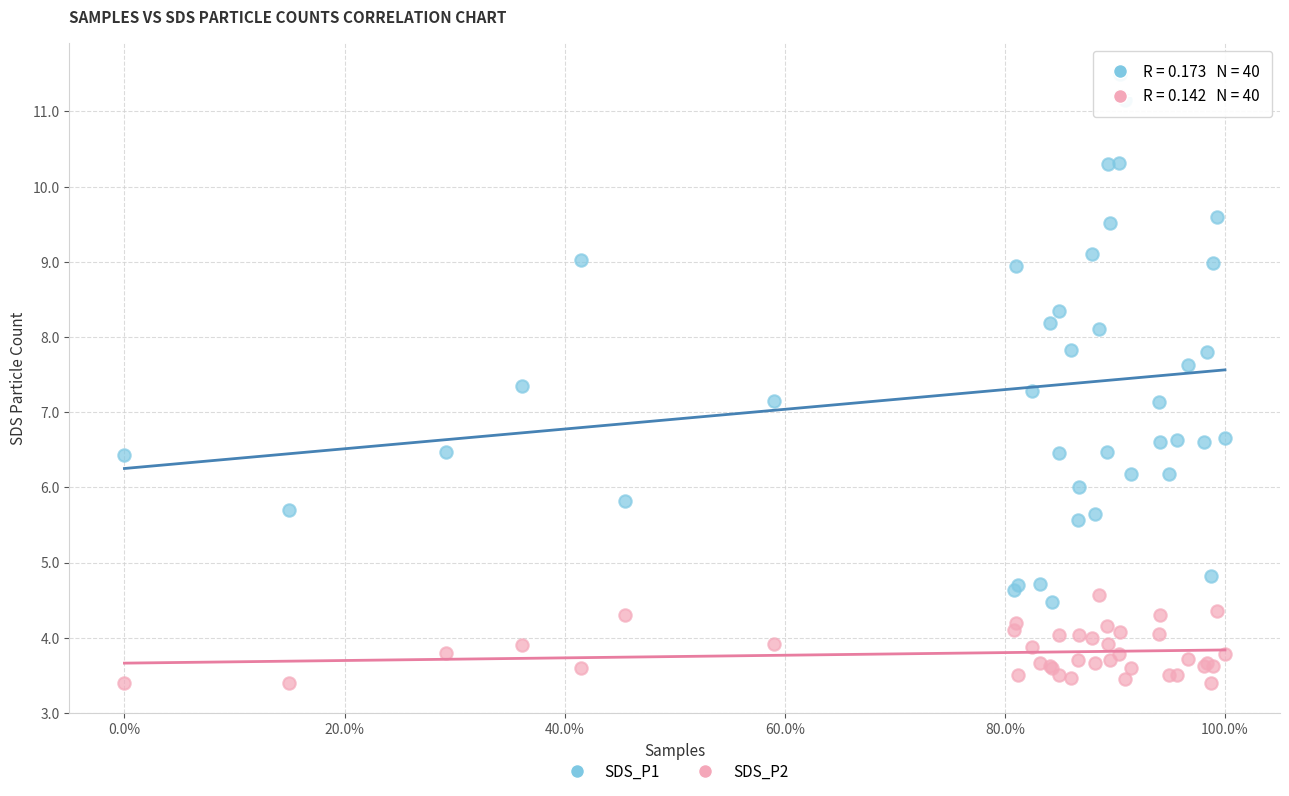

Which series contains the highest Y value?

SDS_P1